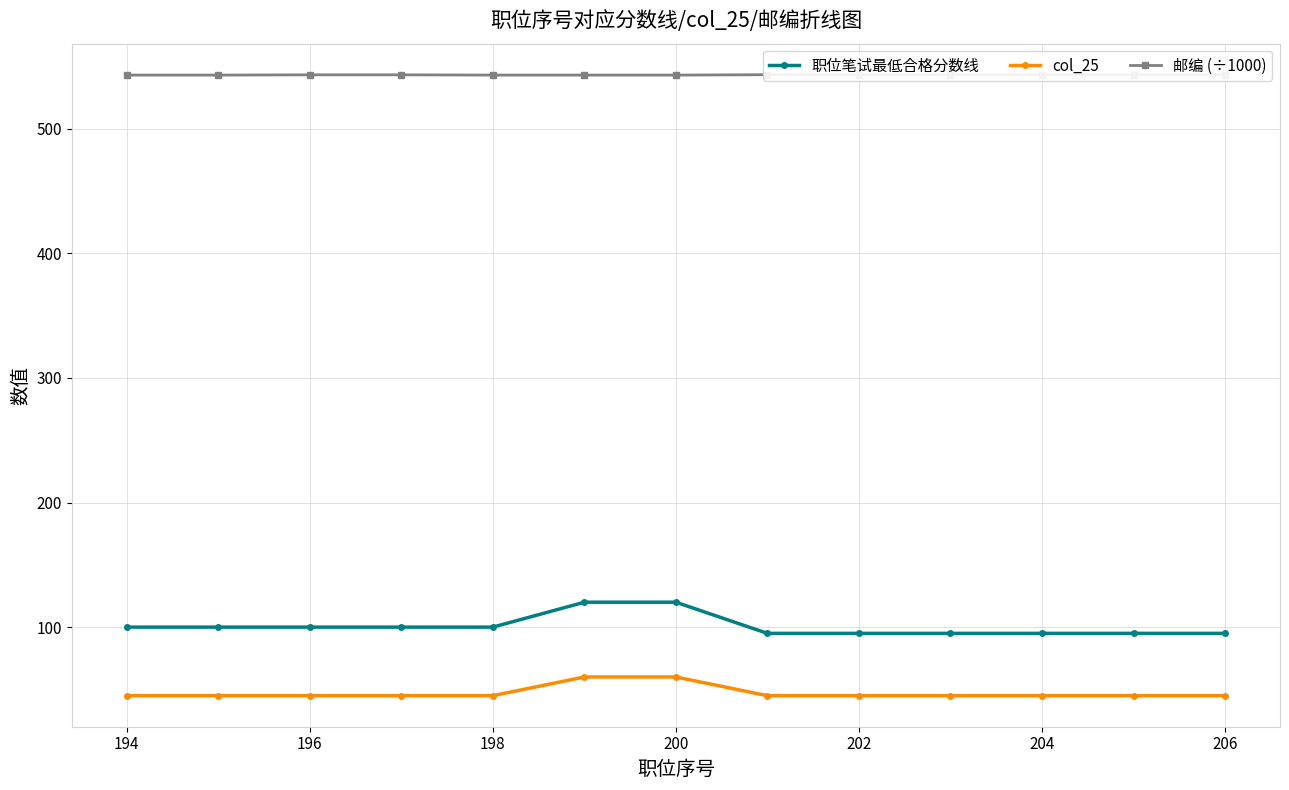

Is it true that 邮编 (÷1000) equals 543.2 at 196?

True